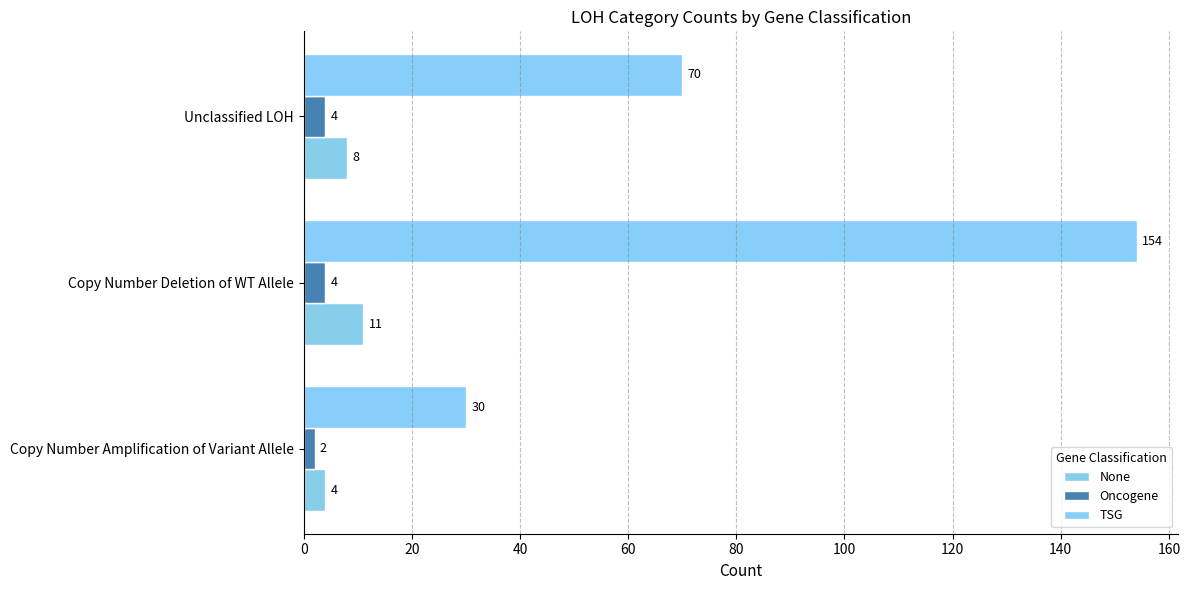

What are all the series names shown in the legend?

None, Oncogene, TSG